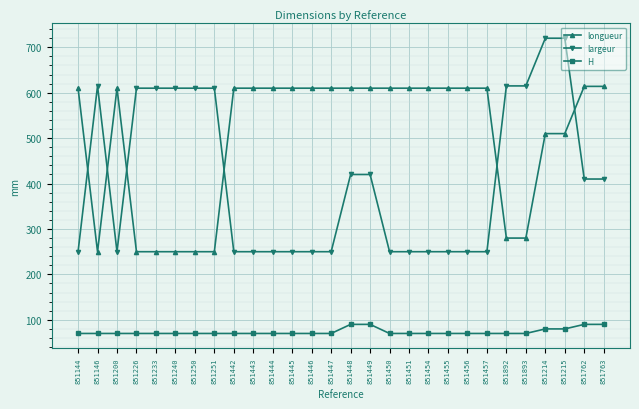

What is the difference between the maximum and minimum values in the largeur series?

470